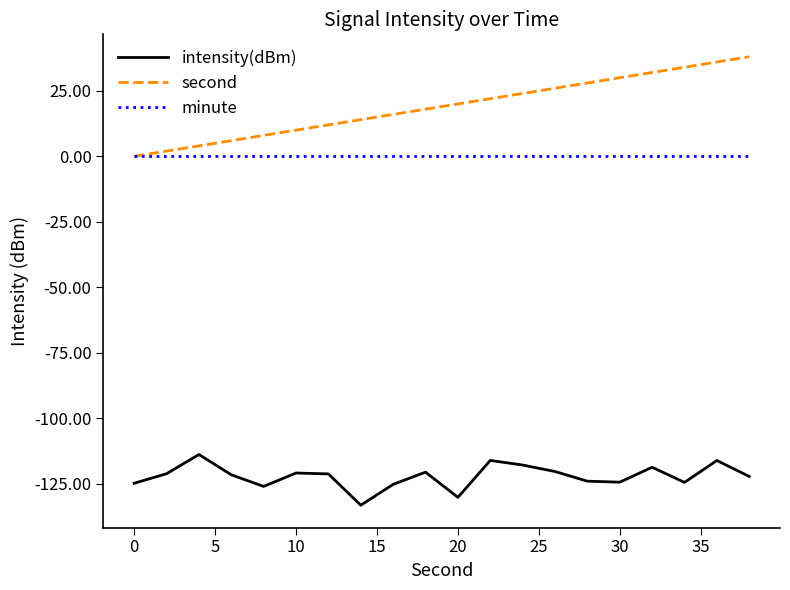

Which series has the widest spread of values?

second